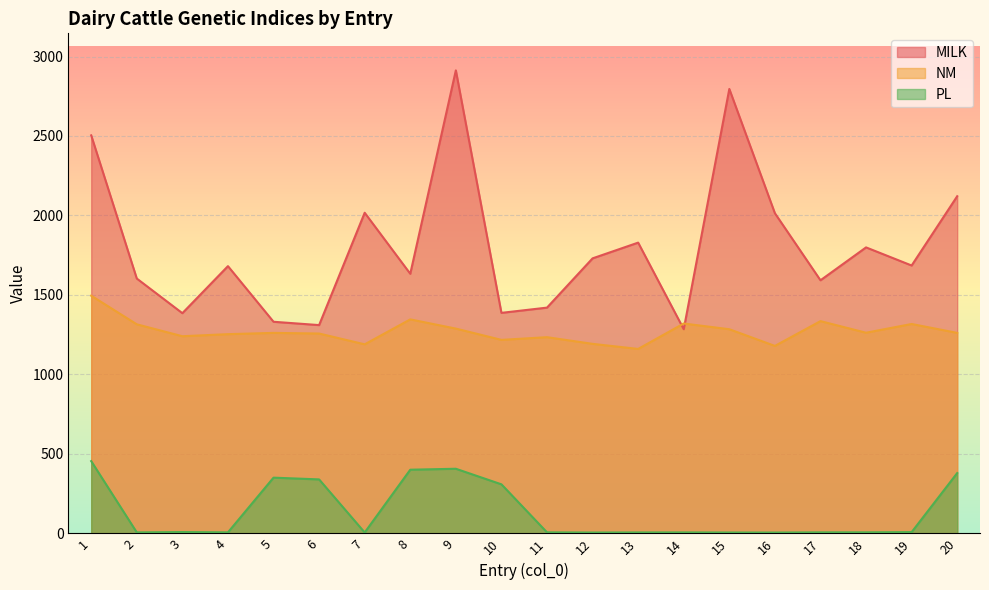

How many lines are shown in the chart?

3